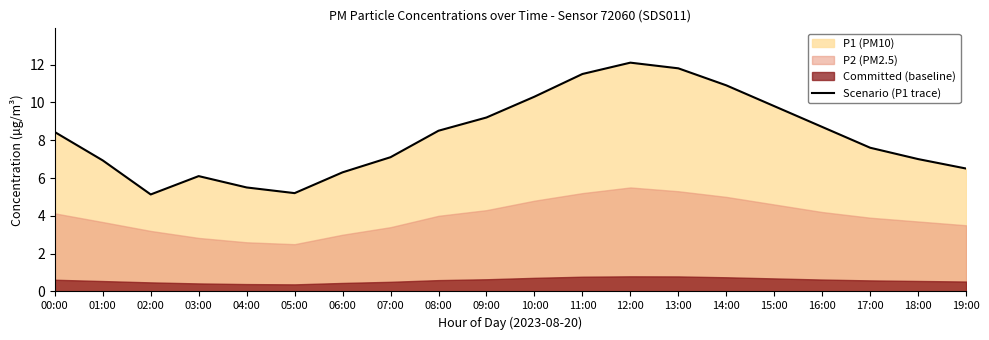

Is it true that the value at 07:00 is 7.1?

True